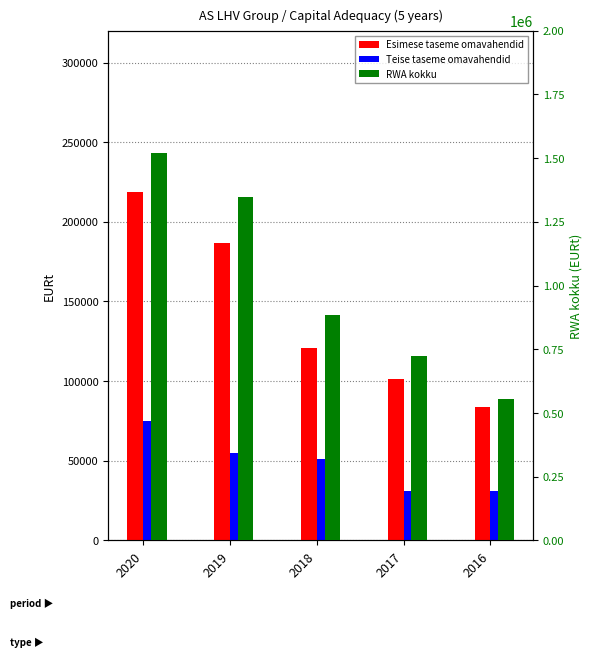

What is the difference between the maximum and minimum values in the RWA kokku series?

963327.3